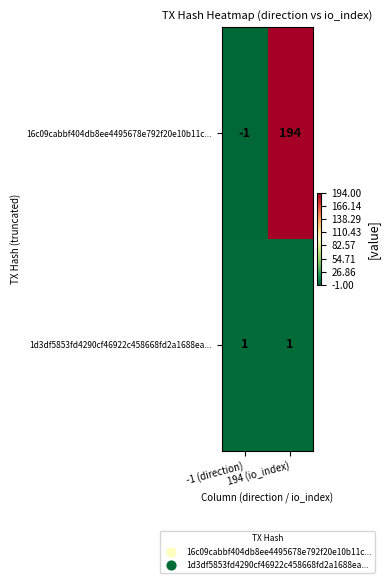

How many distinct data groups are displayed?

2